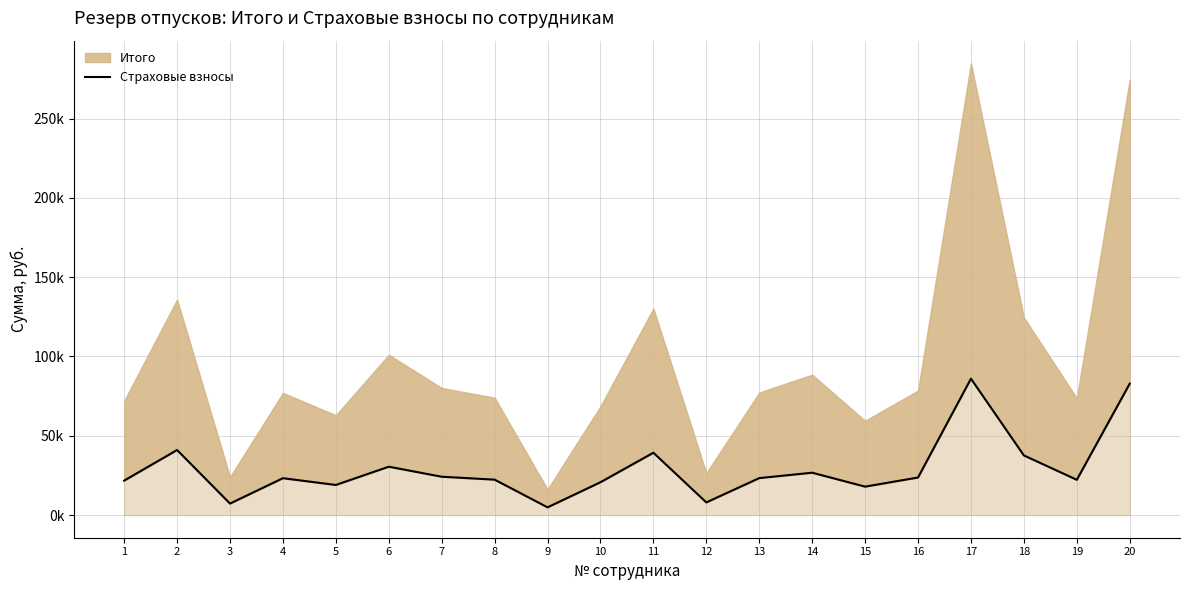

What is the difference between the maximum and minimum values?

81118.7